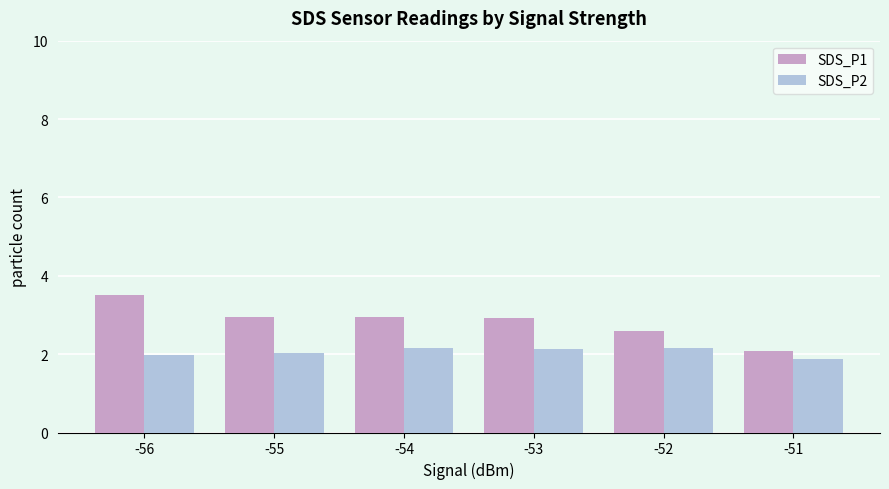

What is the minimum value shown in the chart?

1.9